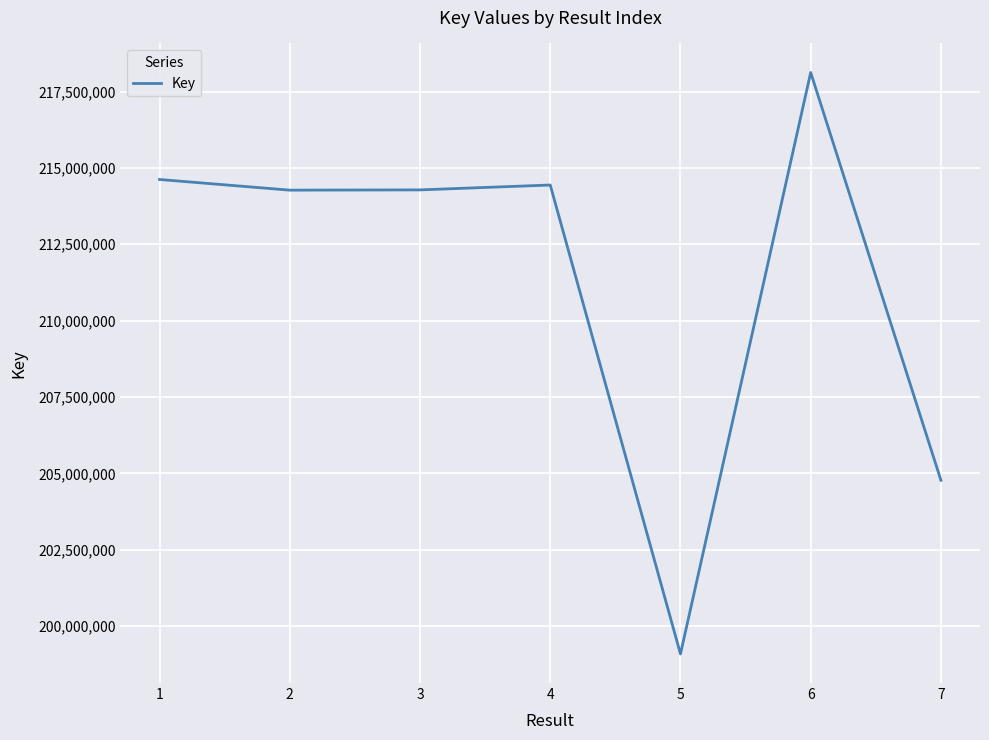

What is the change in value from 4 to 7?

-9669076